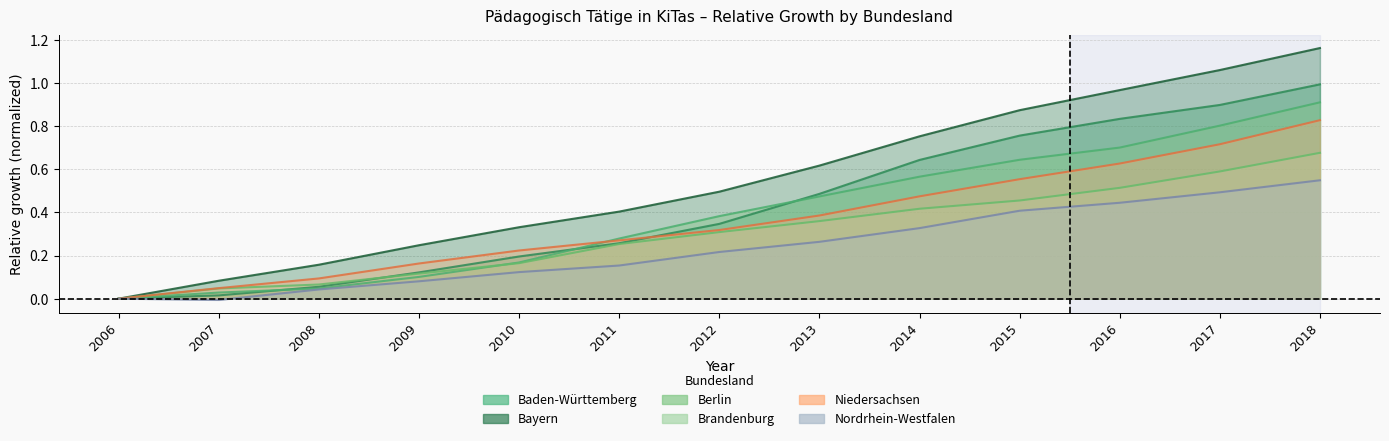

The Brandenburg series shows 0.1 at 2014. True or false?

False